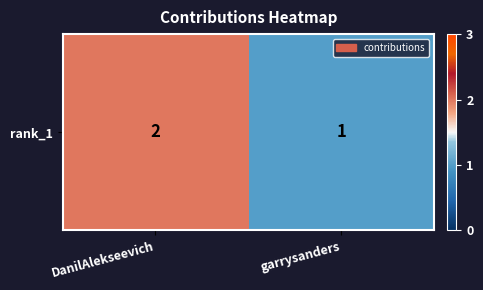

What is the change in value from DanilAlekseevich to garrysanders?

-1